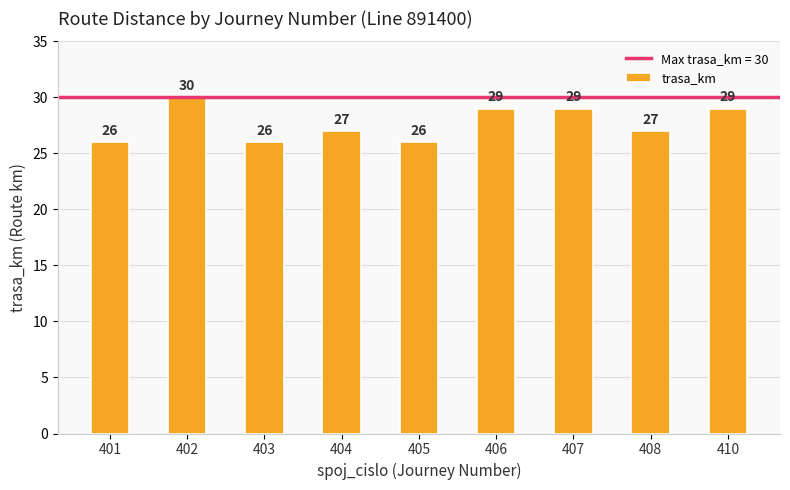

What is the difference between the second highest and second lowest values?

3